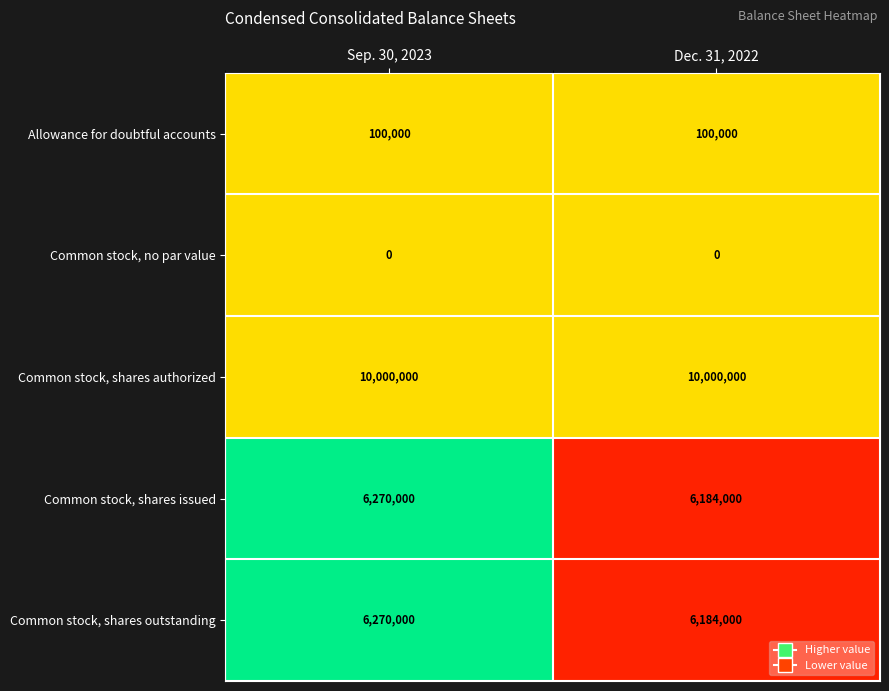

Count the number of data series in this chart.

5